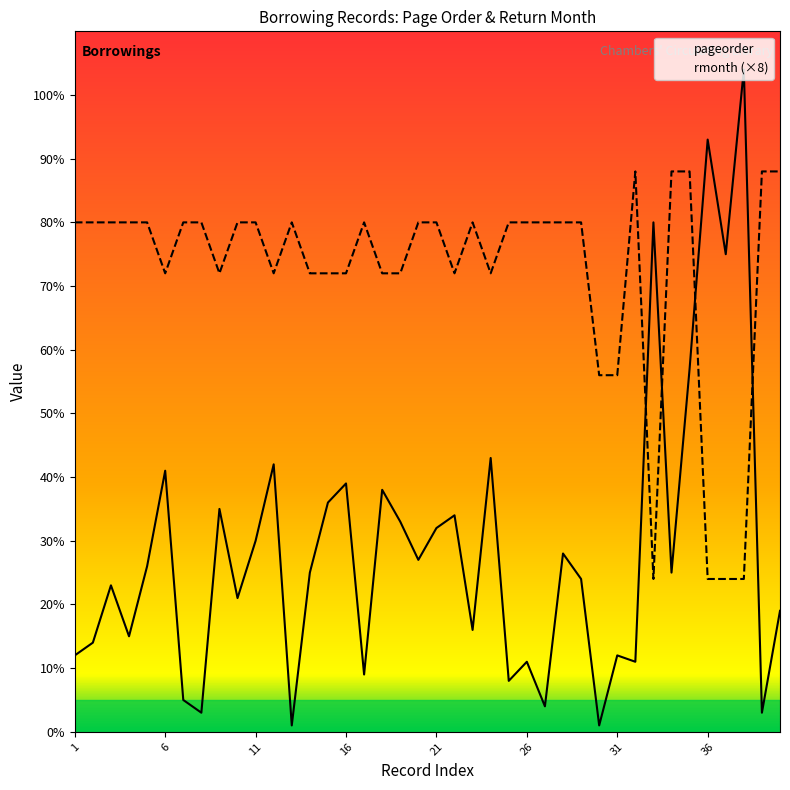

True or false: pageorder has more than 1 points higher than both neighbors.

True